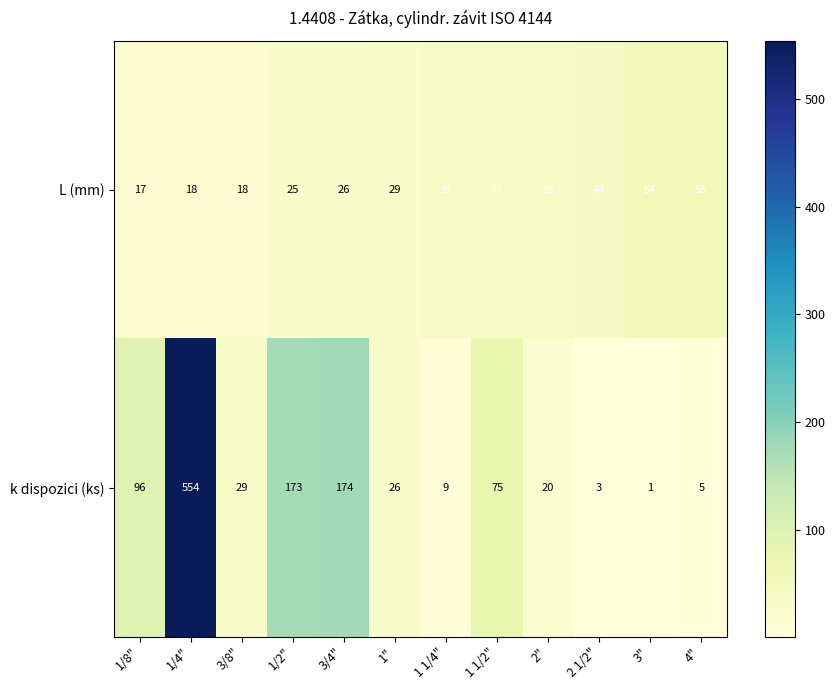

How many values in the k dispozici (ks) series are below 29?

6